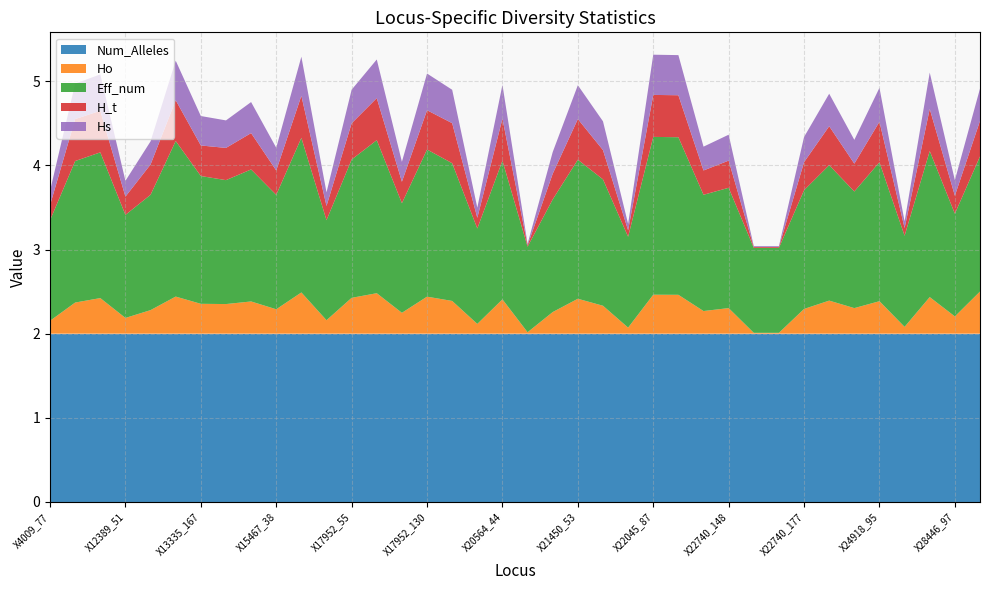

Reading left to right, transcribe all the data shown in this chart.

Num_Alleles: 2.0	2.0	2.0	2.0	2.0	2.0	2.0	2.0	2.0	2.0	2.0	2.0	2.0	2.0	2.0	2.0	2.0	2.0	2.0	2.0	2.0	2.0	2.0	2.0	2.0	2.0	2.0	2.0	2.0	2.0	2.0	2.0	2.0	2.0	2.0	2.0	2.0	2.0
Ho: 0.2	0.4	0.4	0.2	0.3	0.4	0.4	0.4	0.4	0.3	0.5	0.2	0.4	0.5	0.2	0.4	0.4	0.1	0.4	0.0	0.3	0.4	0.3	0.1	0.5	0.5	0.3	0.3	0.0	0.0	0.3	0.4	0.3	0.4	0.1	0.4	0.2	0.5
Eff_num: 1.2	1.7	1.7	1.2	1.4	1.8	1.5	1.5	1.6	1.4	1.8	1.2	1.6	1.8	1.3	1.7	1.6	1.1	1.6	1.0	1.3	1.7	1.5	1.1	1.9	1.9	1.4	1.4	1.0	1.0	1.4	1.6	1.4	1.7	1.1	1.7	1.2	1.6
H_t: 0.2	0.5	0.5	0.2	0.4	0.5	0.4	0.4	0.4	0.3	0.5	0.2	0.4	0.5	0.3	0.5	0.5	0.1	0.5	0.0	0.3	0.5	0.3	0.1	0.5	0.5	0.3	0.3	0.0	0.0	0.3	0.5	0.3	0.5	0.1	0.5	0.2	0.4
Hs: 0.2	0.4	0.4	0.2	0.3	0.5	0.3	0.3	0.4	0.3	0.5	0.2	0.4	0.5	0.2	0.4	0.4	0.1	0.4	0.0	0.3	0.4	0.3	0.1	0.5	0.5	0.3	0.3	0.0	0.0	0.3	0.4	0.3	0.4	0.1	0.4	0.2	0.4